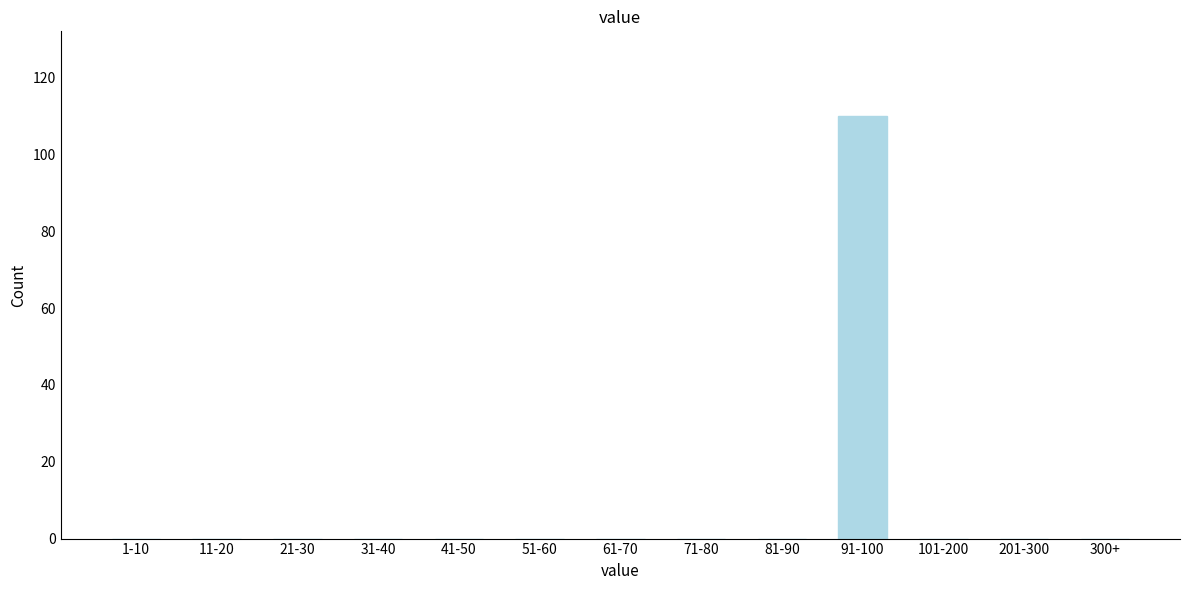

Reading left to right, transcribe all the data shown in this chart.

1-10=0	11-20=0	21-30=0	31-40=0	41-50=0	51-60=0	61-70=0	71-80=0	81-90=0	91-100=110	101-200=0	201-300=0	300+=0